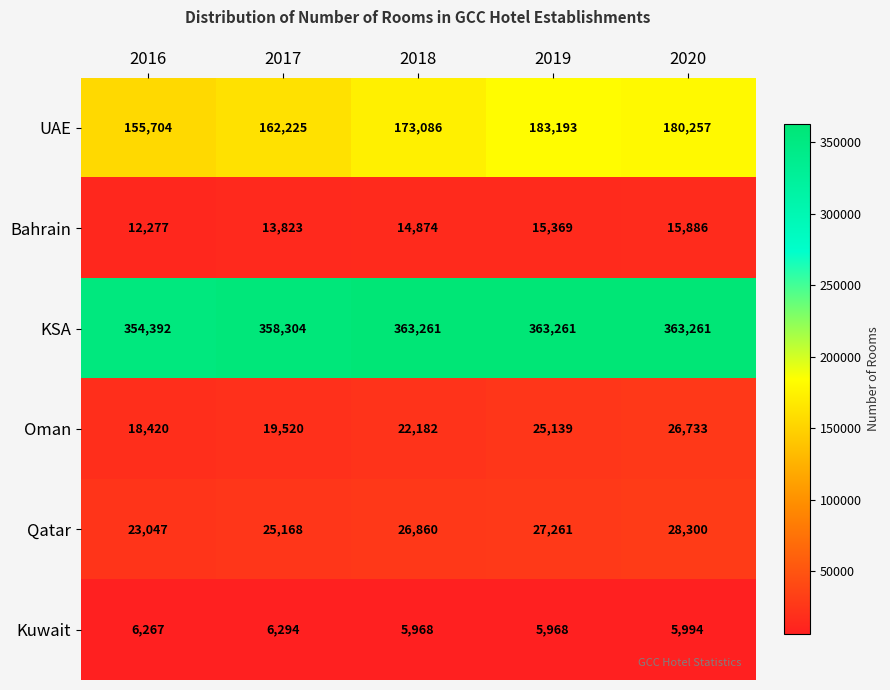

Count the number of categories in the chart.

5